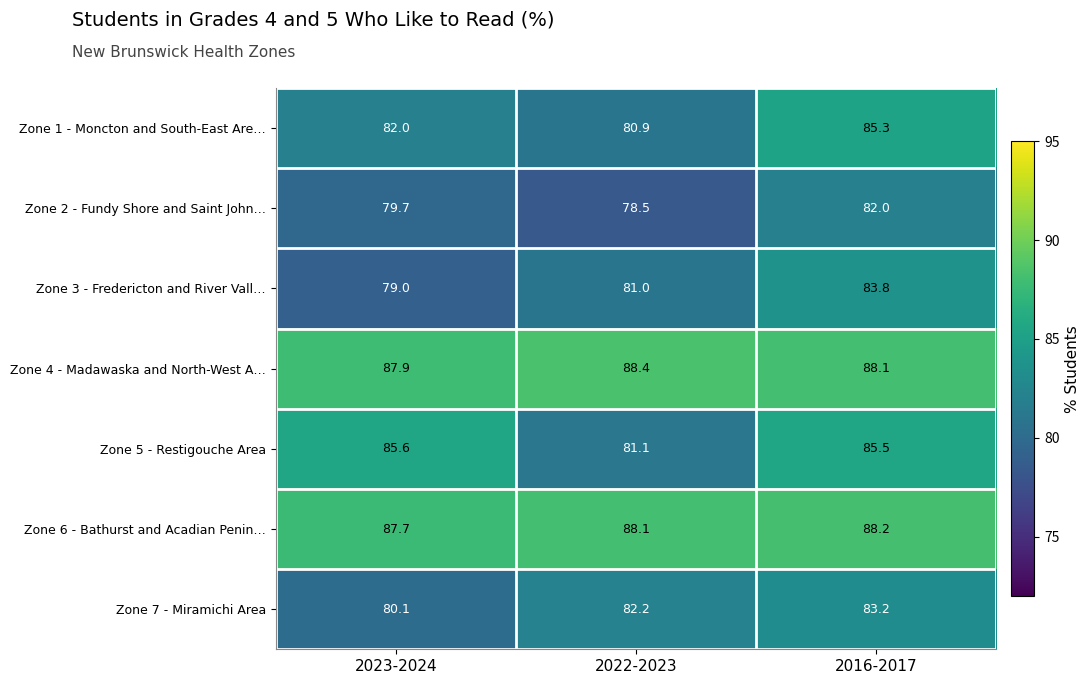

The Zone 1 - Moncton and South-East Are… series shows 54.1 at 2022-2023. True or false?

False